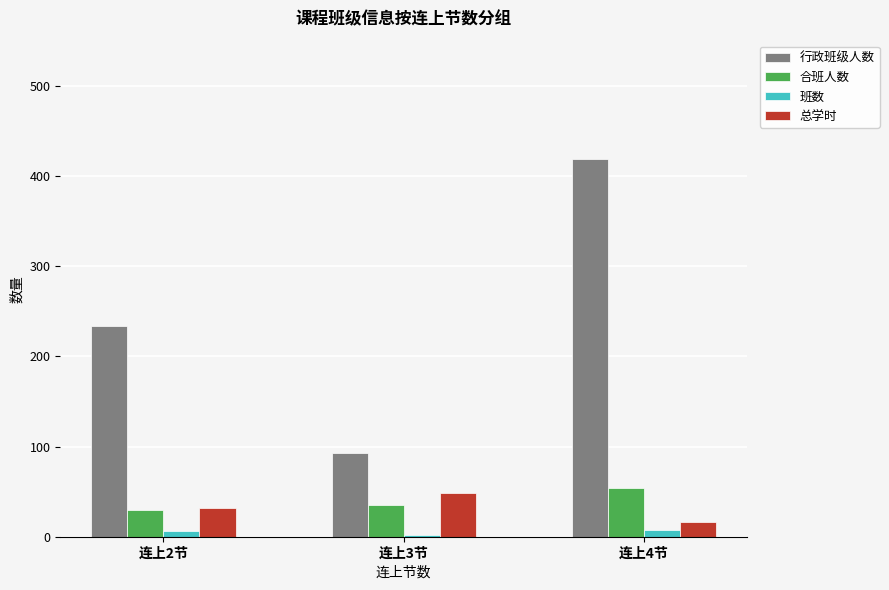

Which category has the highest value across all series?

连上4节